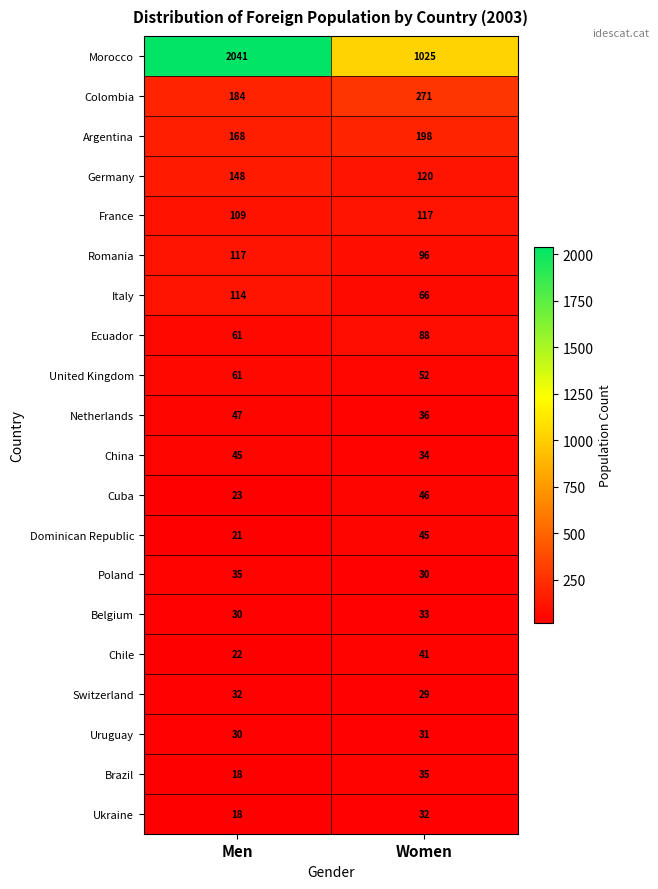

What is the approximate value of Cuba at Women, to the nearest 10?

50